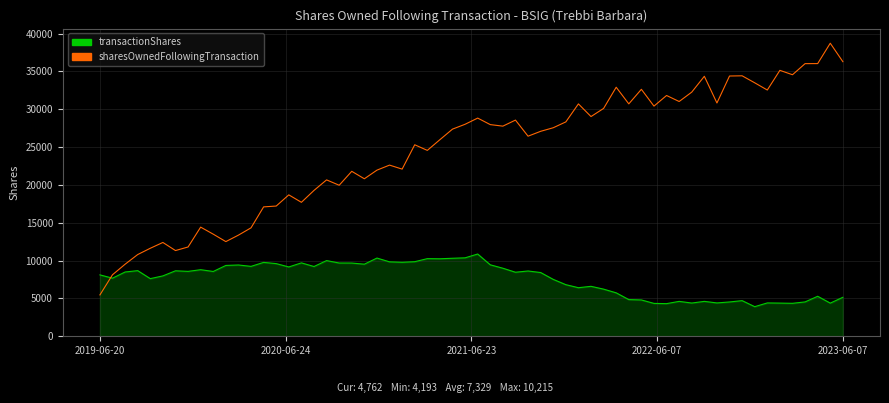

True or false: sharesOwnedFollowingTransaction and transactionShares intersect in this chart.

True